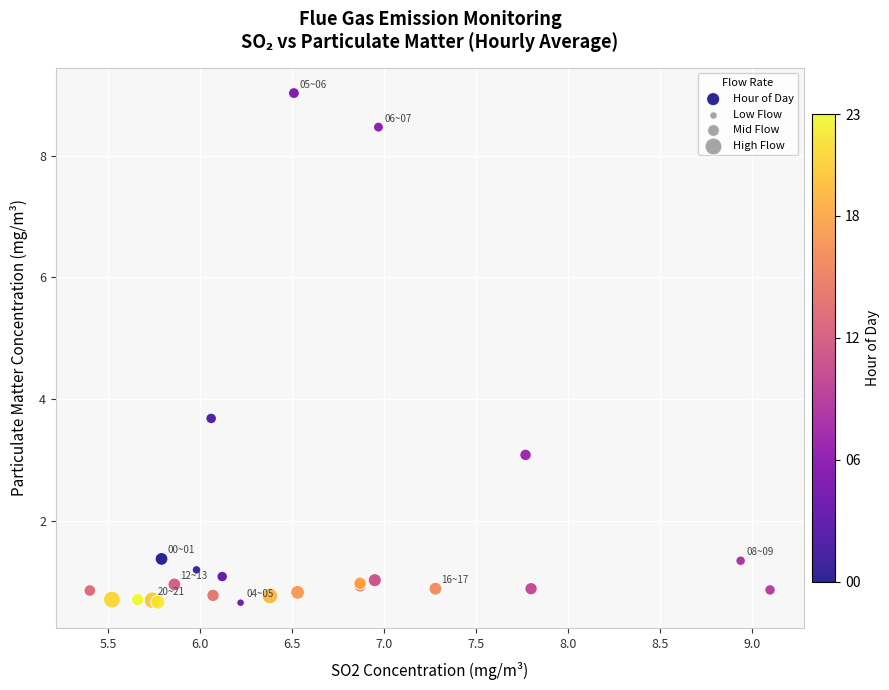

What Y value in the scatter plot is closest to 4?

3.7